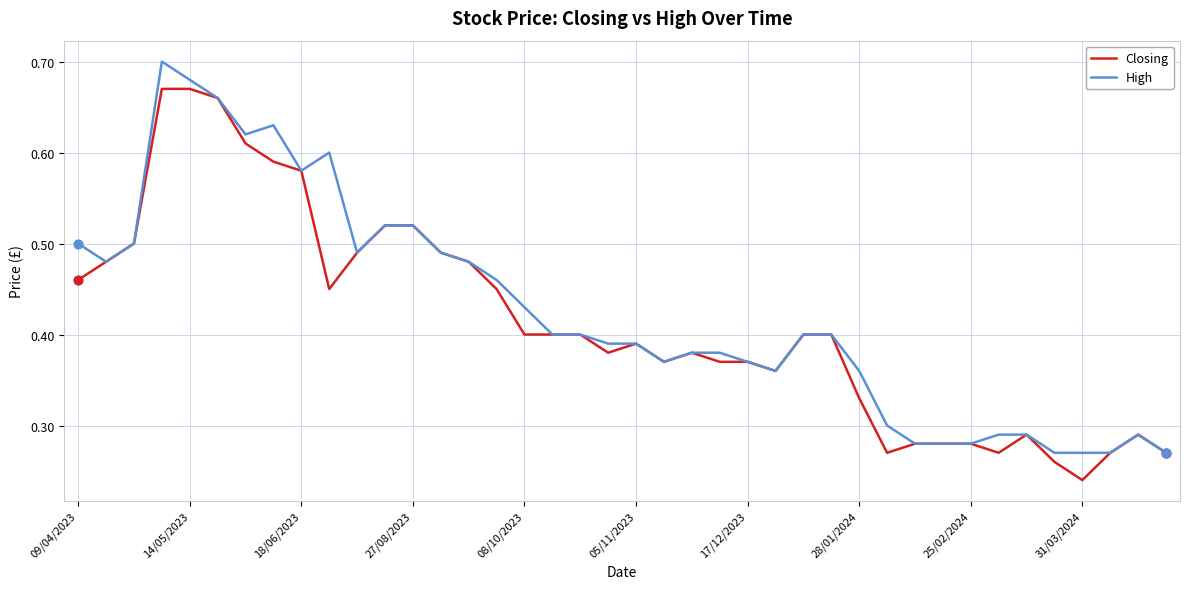

List the series in order of their peak value, lowest first.

Closing, High